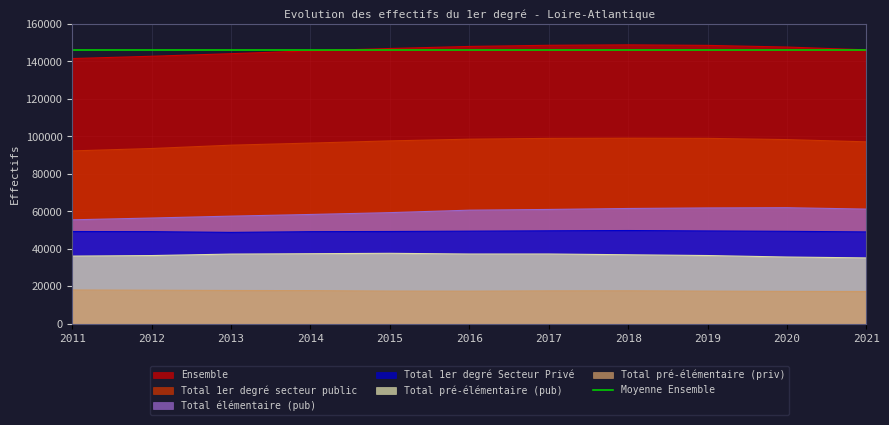

Reading left to right, what are all the values shown in this chart?

Total 1er degré secteur public: 92277	93558	95339	96447	97624	98536	98957	99062	98975	98309	97117
Total 1er degré Secteur Privé: 49276	49213	48806	49200	49289	49474	49665	49805	49595	49382	49076
Total pré-élémentaire (pub): 36165	36452	37238	37441	37650	37277	37287	36873	36463	35670	35203
Total élémentaire (pub): 55516	56474	57479	58374	59349	60664	61050	61561	61865	61981	61242
Total pré-élémentaire (priv): 18103	17961	17822	17745	17514	17462	17628	17659	17475	17328	17282
Ensemble: 141553	142771	144145	145647	146913	148010	148622	148867	148570	147691	146193